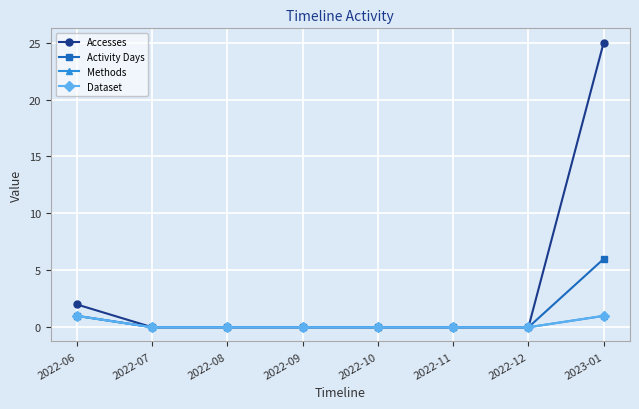

Rank the series by their maximum value, from highest to lowest.

Accesses, Activity Days, Methods, Dataset